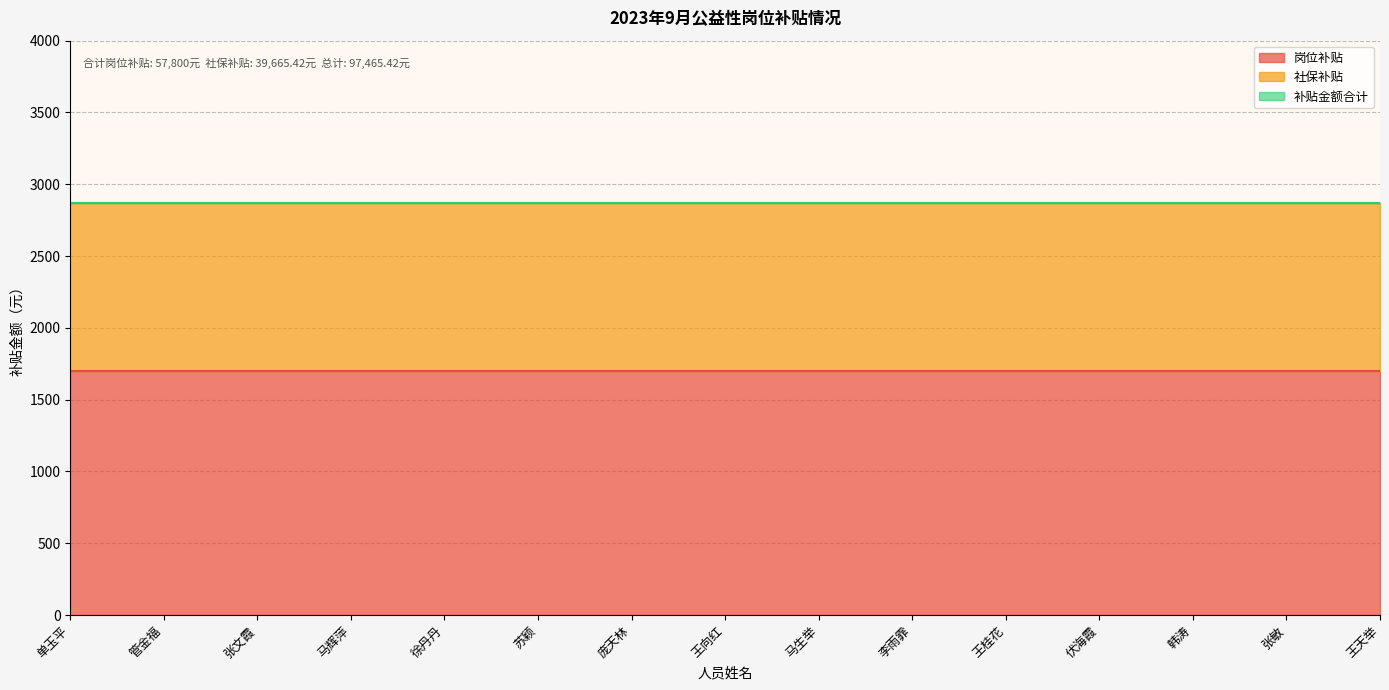

Where is 社保补贴 nearest to the value 1166?

单玉平